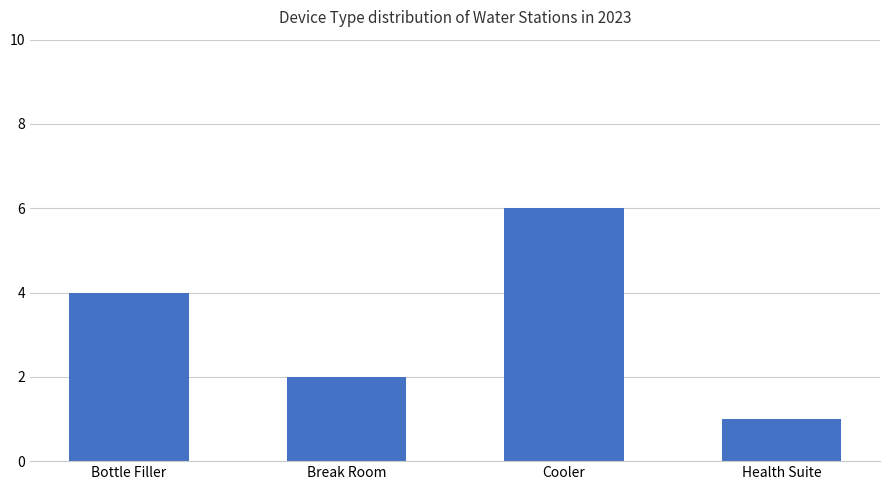

Reading left to right, what are all the values shown in this chart?

Bottle Filler=4	Break Room=2	Cooler=6	Health Suite=1